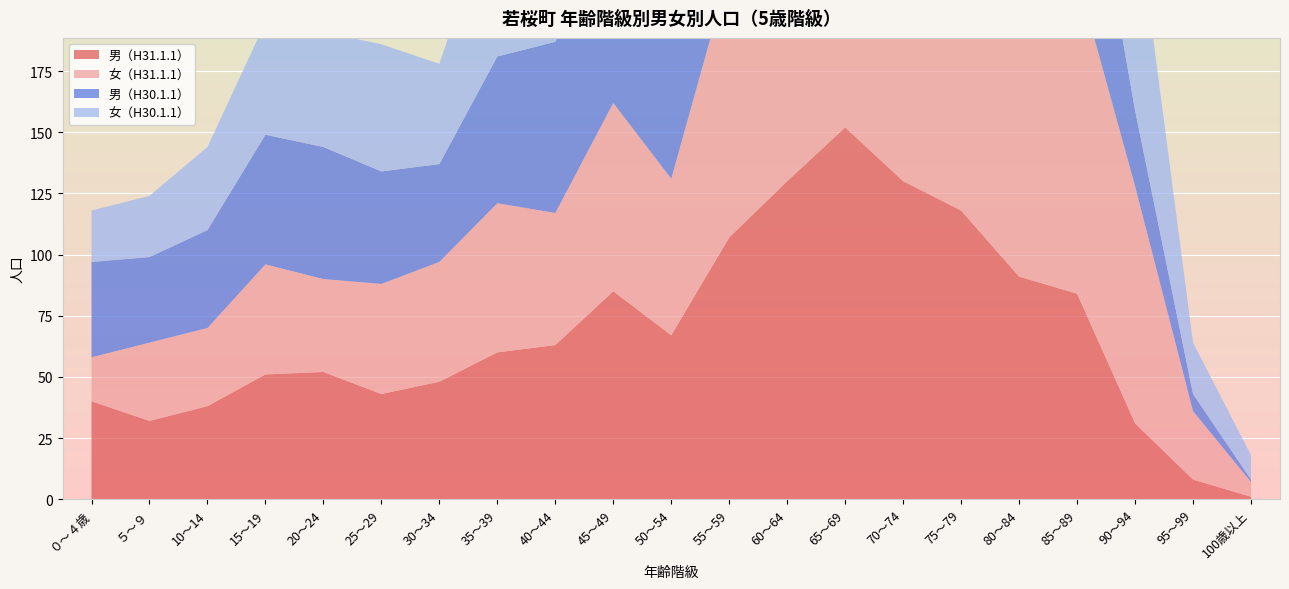

Reading right to left, transcribe all the data shown in this chart.

男（H31.1.1）: 100歳以上=1	95～99=8	90～94=31	85～89=84	80～84=91	75～79=118	70～74=130	65～69=152	60～64=130	55～59=107	50～54=67	45～49=85	40～44=63	35～39=60	30～34=48	25～29=43	20～24=52	15～19=51	10～14=38	５～９=32	０～４歳=40
女（H31.1.1）: 100歳以上=6	95～99=28	90～94=97	85～89=130	80～84=154	75～79=155	70～74=142	65～69=132	60～64=131	55～59=109	50～54=64	45～49=77	40～44=54	35～39=61	30～34=49	25～29=45	20～24=38	15～19=45	10～14=32	５～９=32	０～４歳=18
男（H30.1.1）: 100歳以上=1	95～99=7	90～94=31	85～89=80	80～84=104	75～79=116	70～74=125	65～69=160	60～64=142	55～59=102	50～54=73	45～49=82	40～44=70	35～39=60	30～34=40	25～29=46	20～24=54	15～19=53	10～14=40	５～９=35	０～４歳=39
女（H30.1.1）: 100歳以上=10	95～99=21	90～94=86	85～89=146	80～84=164	75～79=161	70～74=120	65～69=148	60～64=144	55～59=108	50～54=68	45～49=78	40～44=61	35～39=67	30～34=41	25～29=52	20～24=47	15～19=46	10～14=34	５～９=25	０～４歳=21